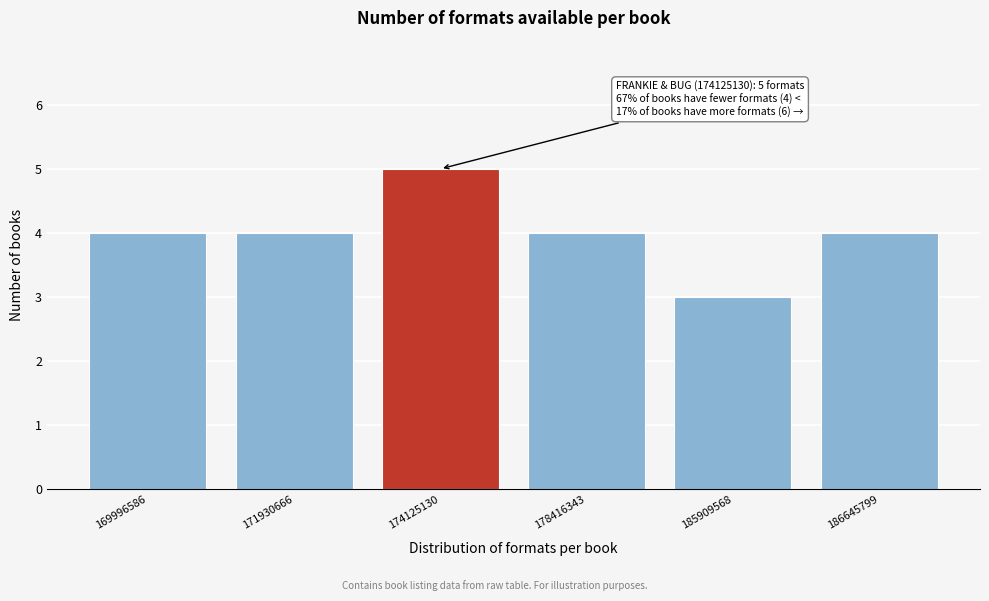

Reading left to right, extract all data points from this chart.

4	4	5	4	3	4